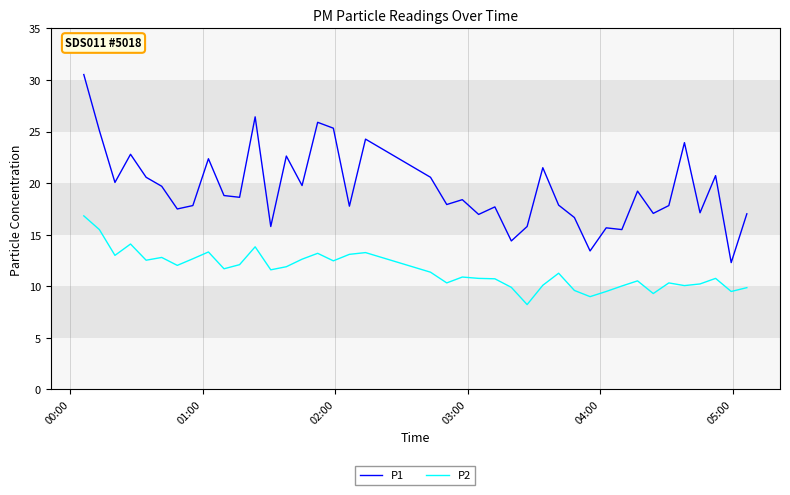

Which series has the largest range (max minus min)?

P1